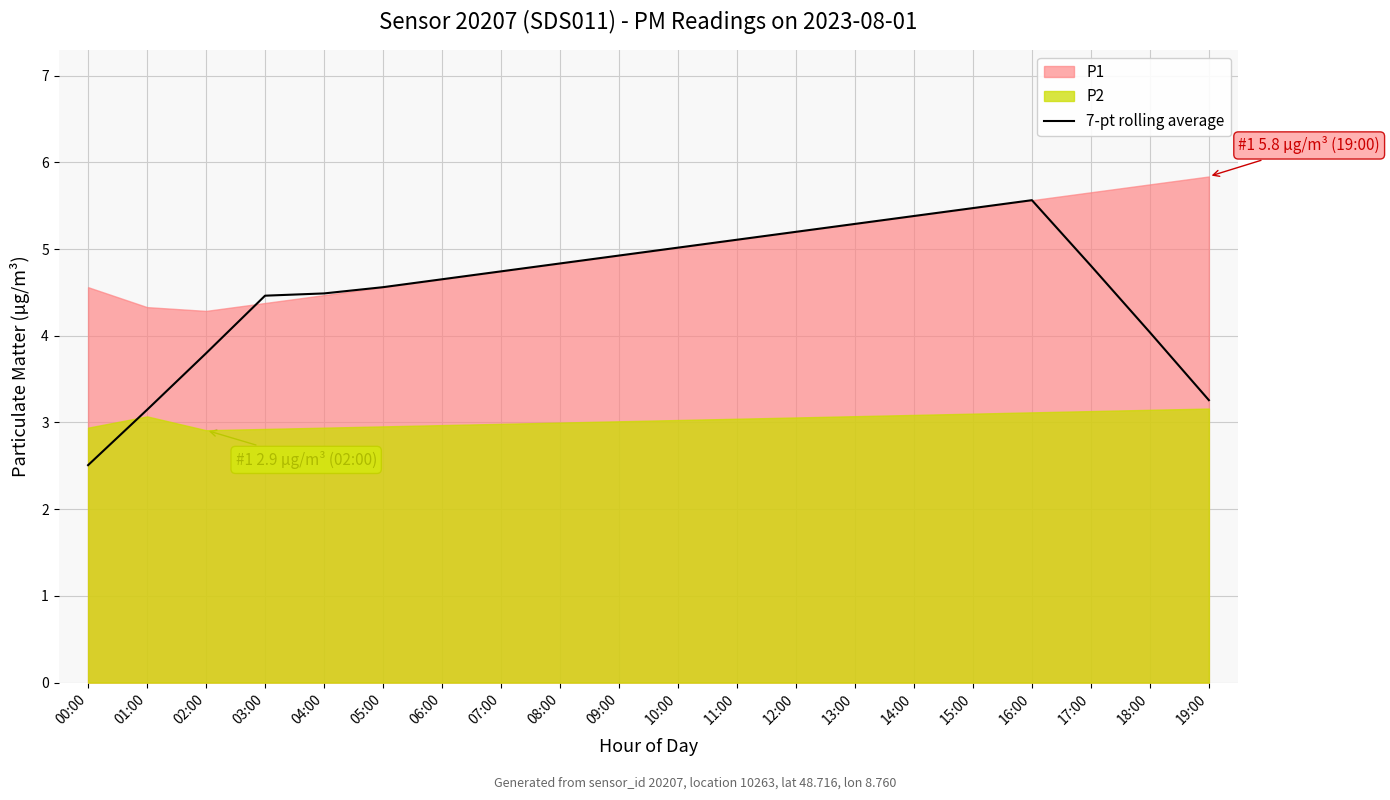

Which category has the lowest value across all series?

00:00